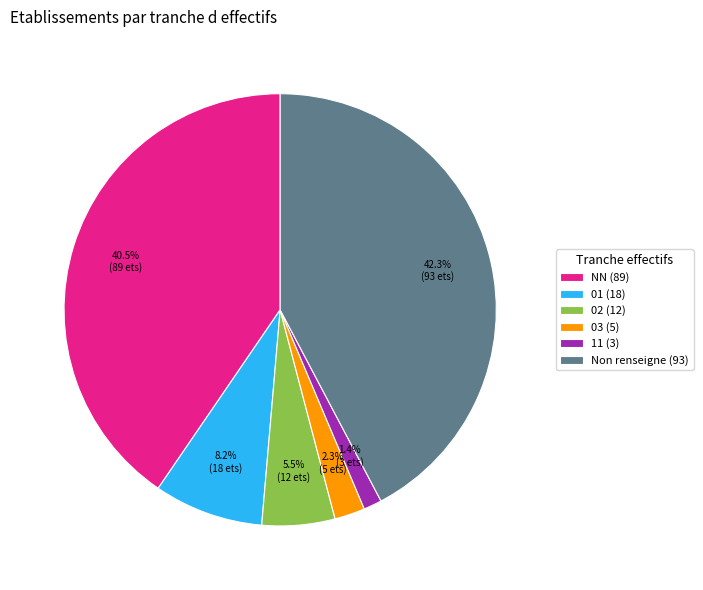

Which slice is the smallest?

11 (3)